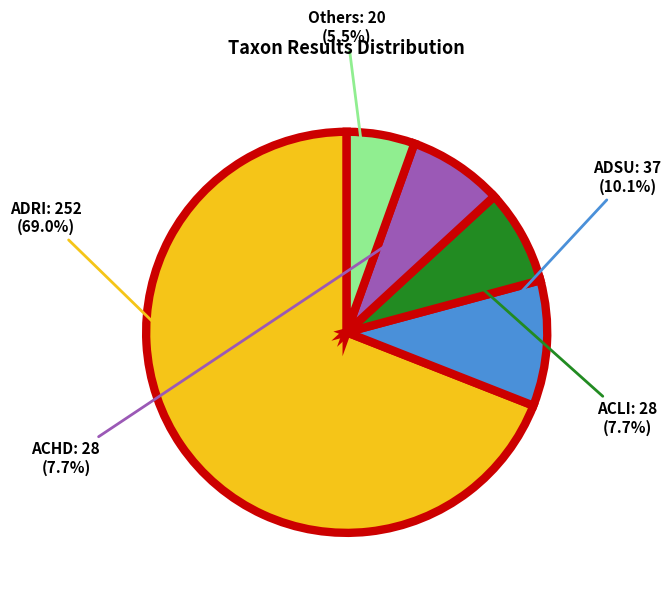

Approximately how many times larger is the value at Others compared to ADSU?

0.5